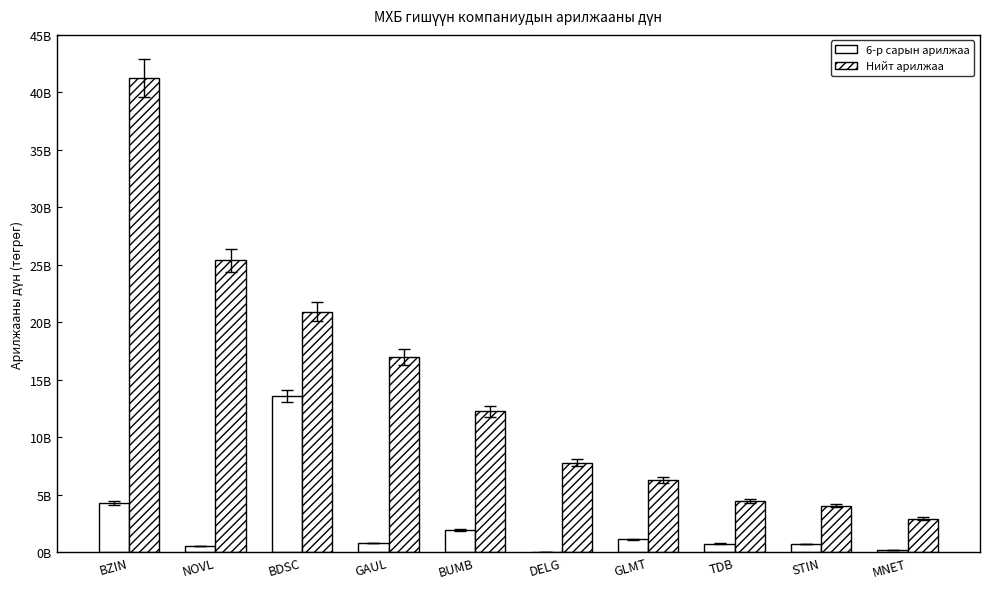

What position from the right is BDSC?

8